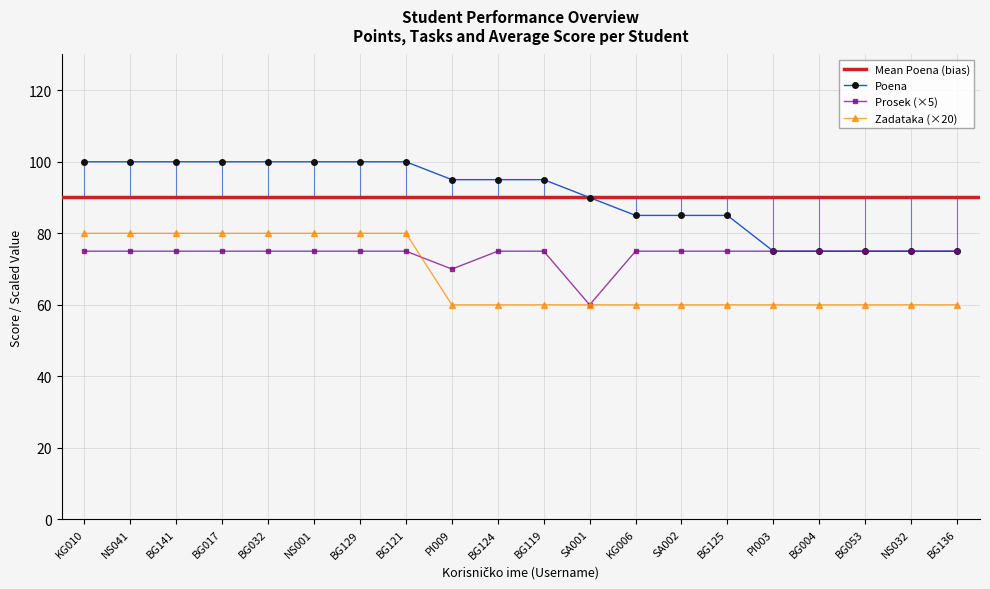

Which series has the largest range (max minus min)?

Poena